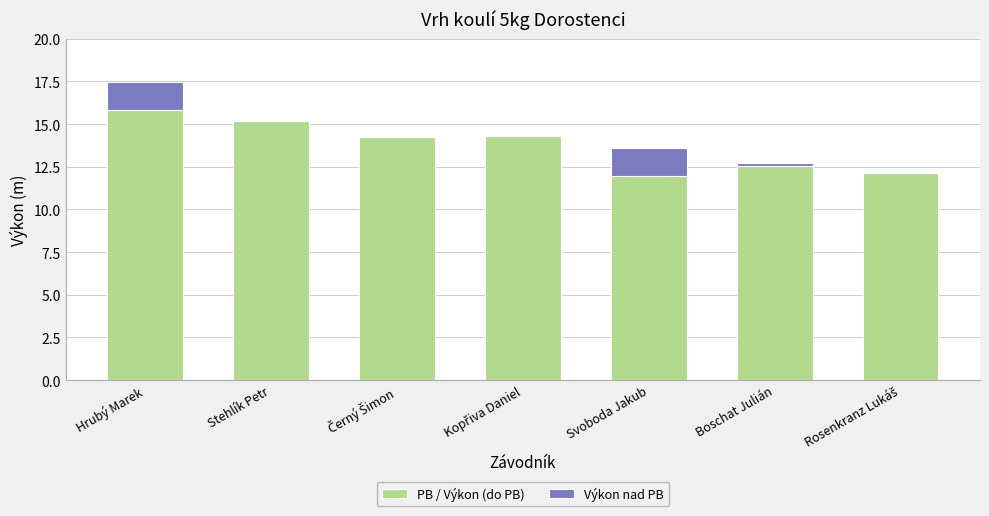

What is the highest value of the PB / Výkon (do PB) series?

15.8